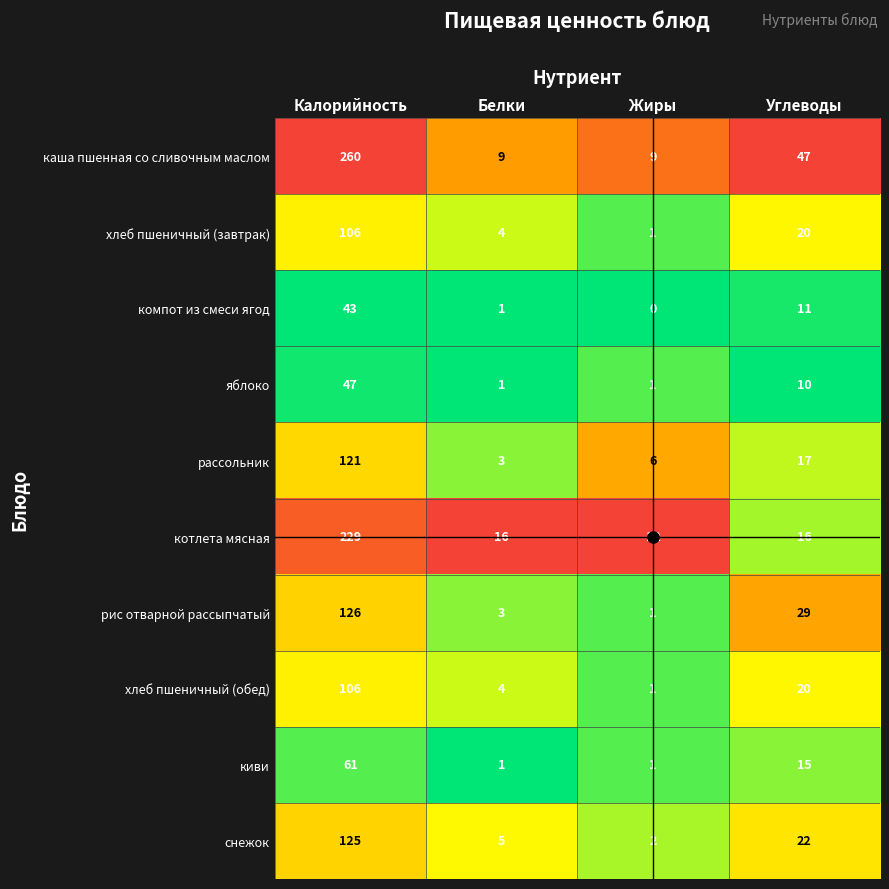

What is the spread (max minus min) of values at Белки?

15